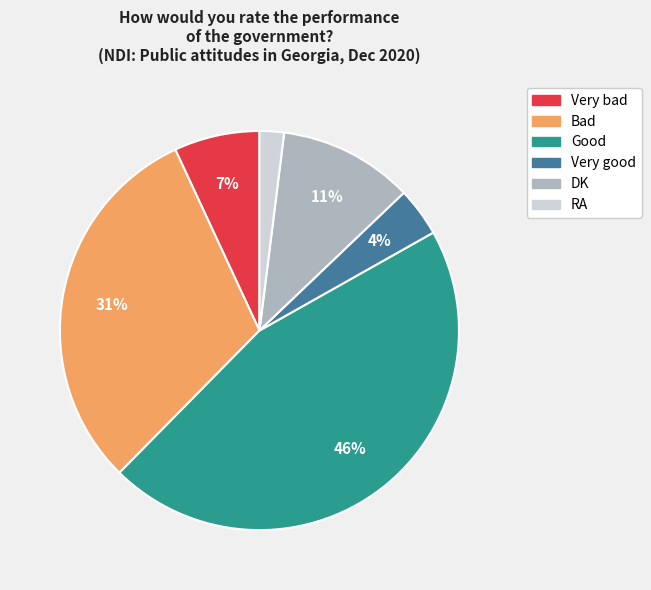

Do Very bad and RA together represent more than half of the pie?

No